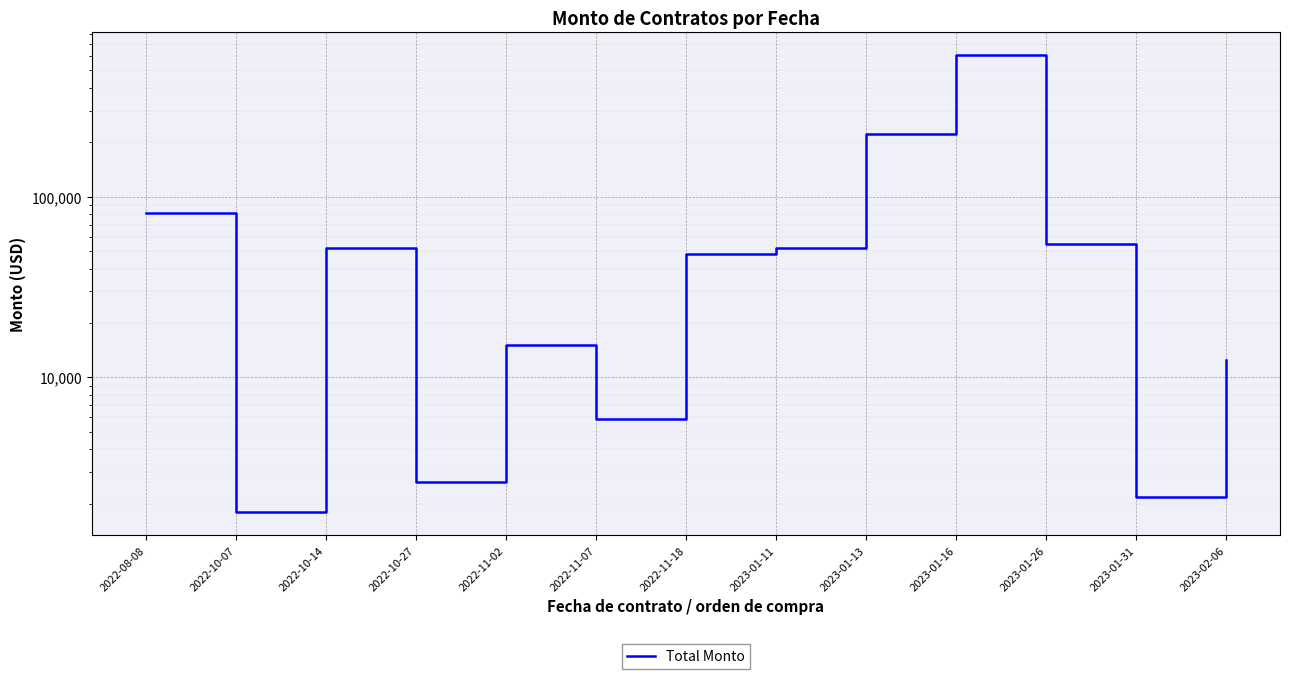

What is the sum of all values?

1156229.9